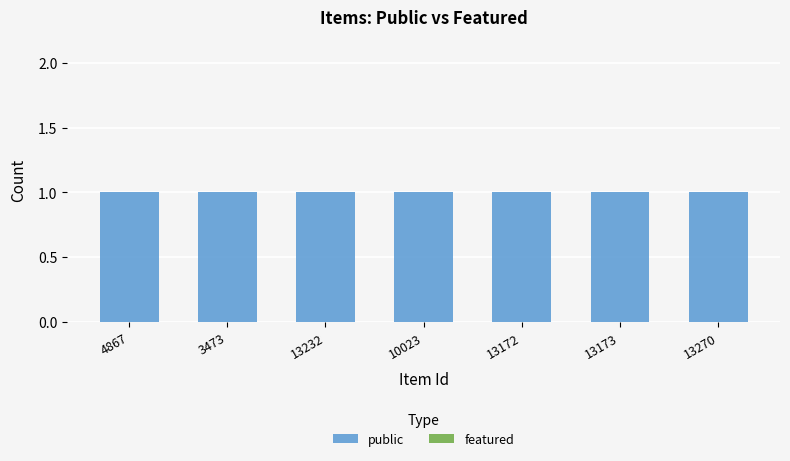

What is the label of the 4th bar from the left?

10023